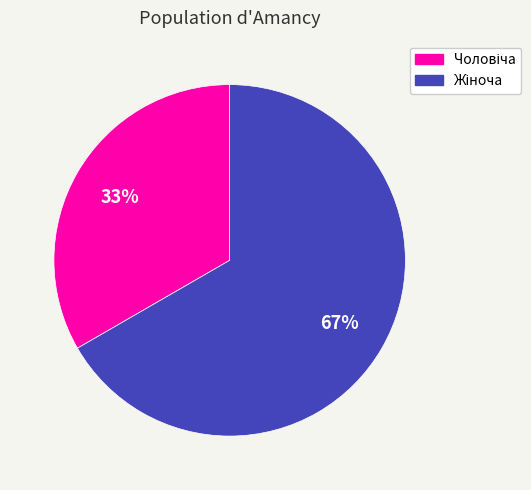

To the nearest percent, what is the average slice percentage?

50%